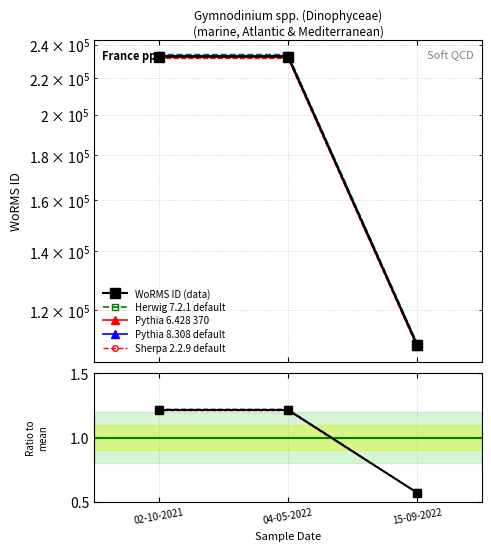

Where is Pythia 6.428 370 nearest to the value 0?

15-09-2022